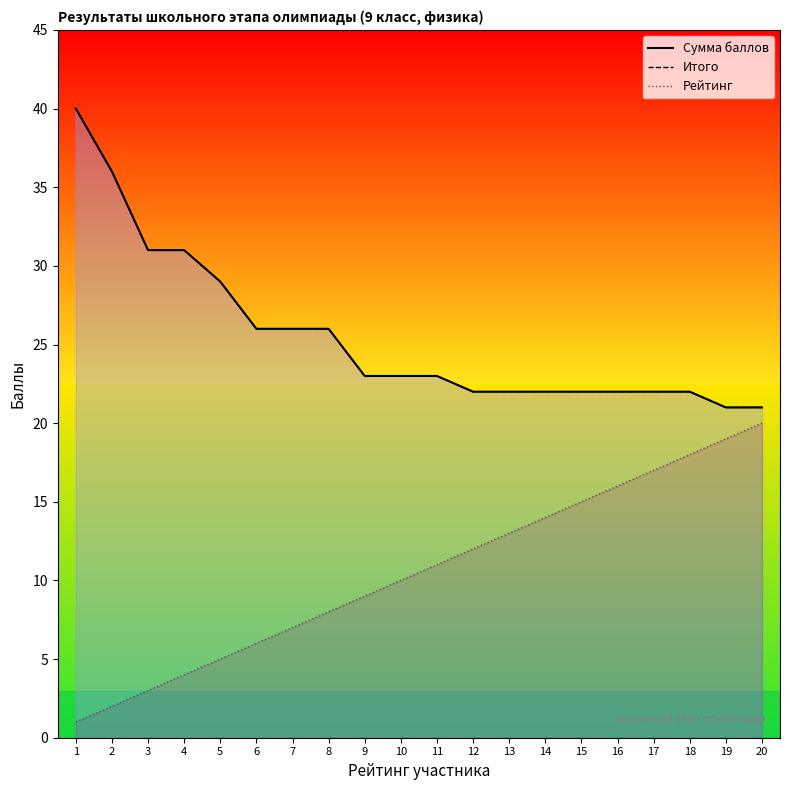

What are all the series names shown in the legend?

Сумма баллов, Итого, Рейтинг